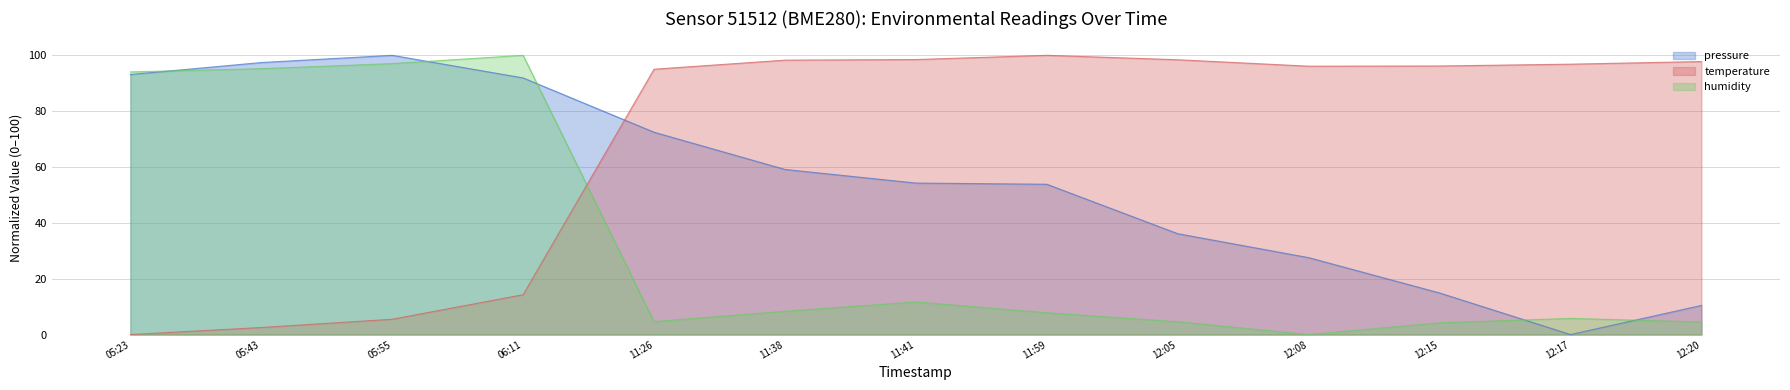

At which category is the sum across all series the highest?

06:11